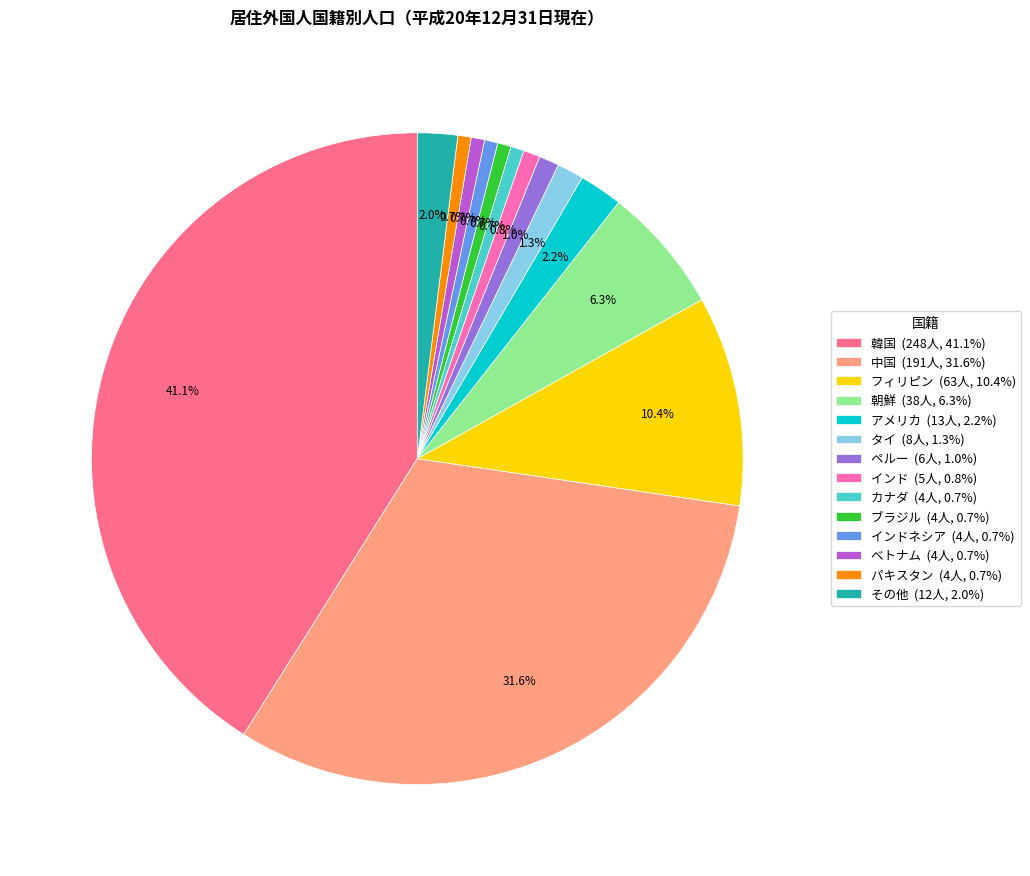

What is the ratio of the value at タイ (8人, 1.3%) to the value at カナダ (4人, 0.7%)?

2.0